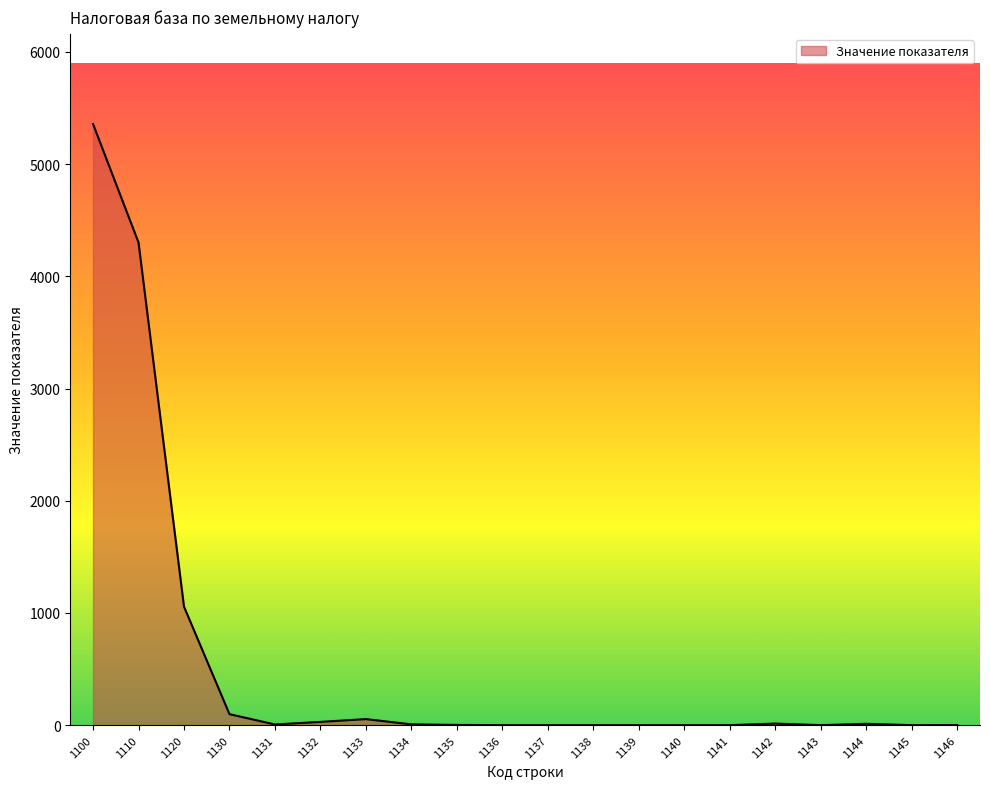

What is the sum of the values at 1132 and 1134?

36